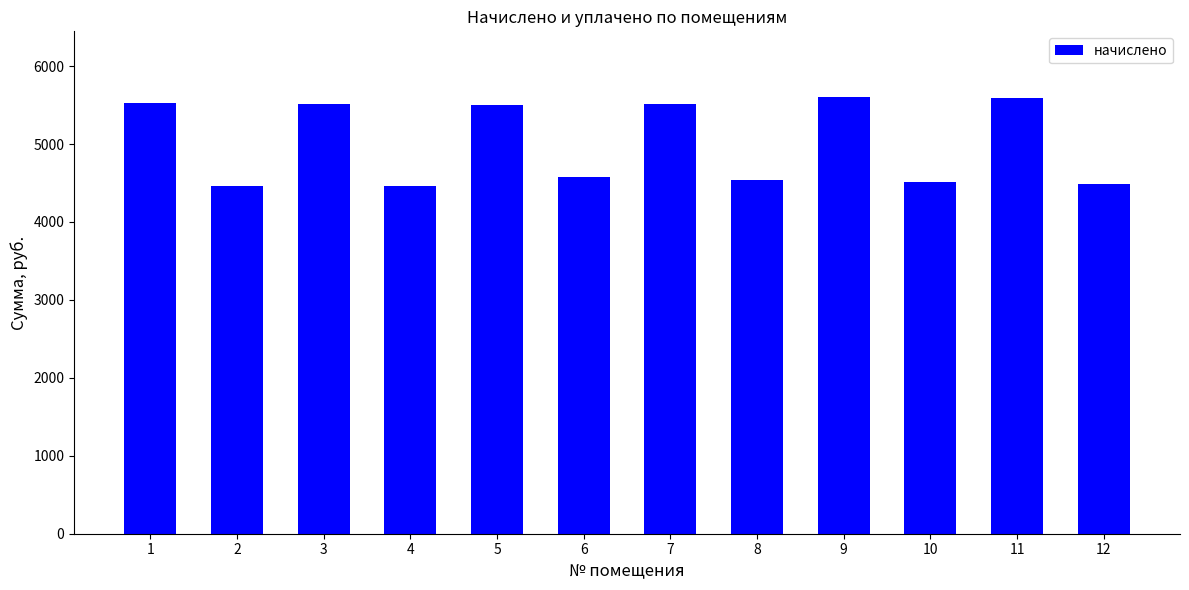

Which has a higher value, 8 or 9?

9